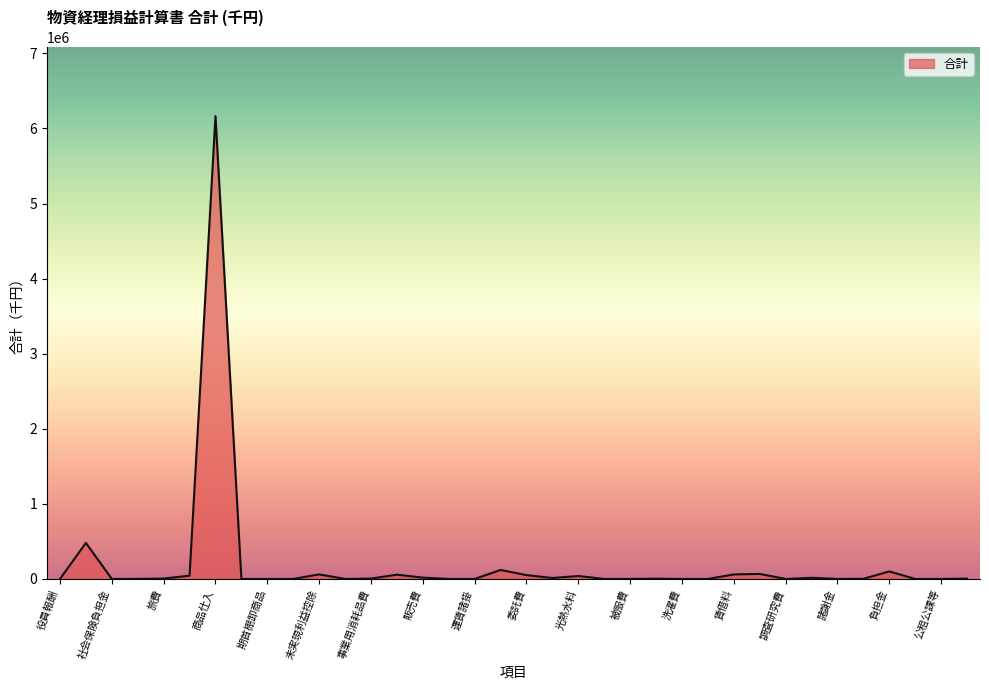

What is the maximum value shown in the chart?

6164608